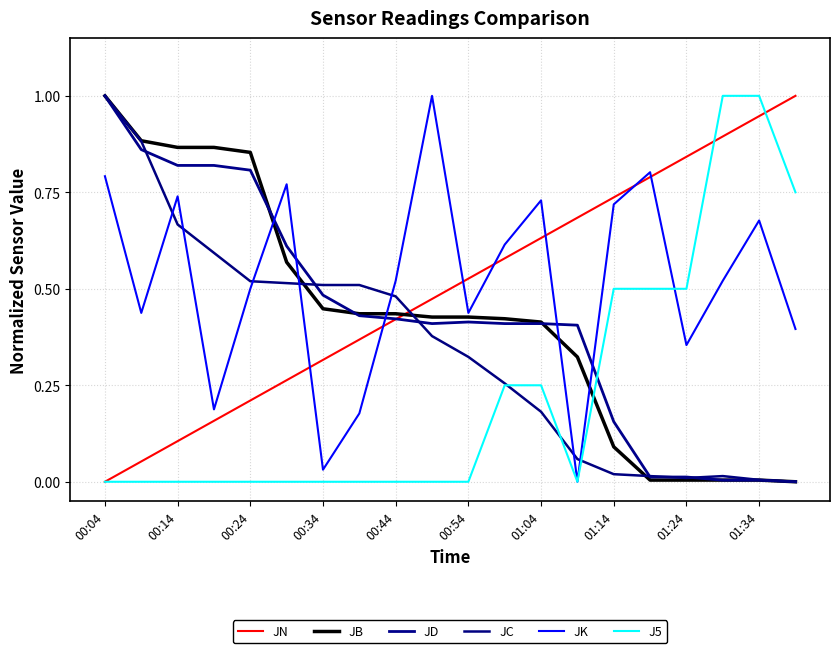

Reading left to right, what are all the values shown in this chart?

JN: 0.0	0.1	0.1	0.2	0.2	0.3	0.3	0.4	0.4	0.5	0.5	0.6	0.6	0.7	0.7	0.8	0.8	0.9	0.9	1.0
JB: 1.0	0.9	0.9	0.9	0.9	0.6	0.4	0.4	0.4	0.4	0.4	0.4	0.4	0.3	0.1	0.0	0.0	0.0	0.0	0.0
JD: 1.0	0.9	0.8	0.8	0.8	0.6	0.5	0.4	0.4	0.4	0.4	0.4	0.4	0.4	0.2	0.0	0.0	0.0	0.0	0.0
JC: 1.0	0.9	0.7	0.6	0.5	0.5	0.5	0.5	0.5	0.4	0.3	0.3	0.2	0.1	0.0	0.0	0.0	0.0	0.0	0.0
JK: 0.8	0.4	0.7	0.2	0.5	0.8	0.0	0.2	0.5	1.0	0.4	0.6	0.7	0.0	0.7	0.8	0.4	0.5	0.7	0.4
J5: 0.0	0.0	0.0	0.0	0.0	0.0	0.0	0.0	0.0	0.0	0.0	0.2	0.2	0.0	0.5	0.5	0.5	1.0	1.0	0.8